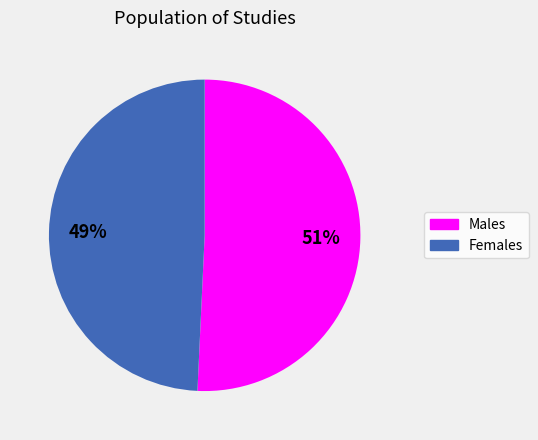

Is there any slice that represents more than half of the pie?

Yes